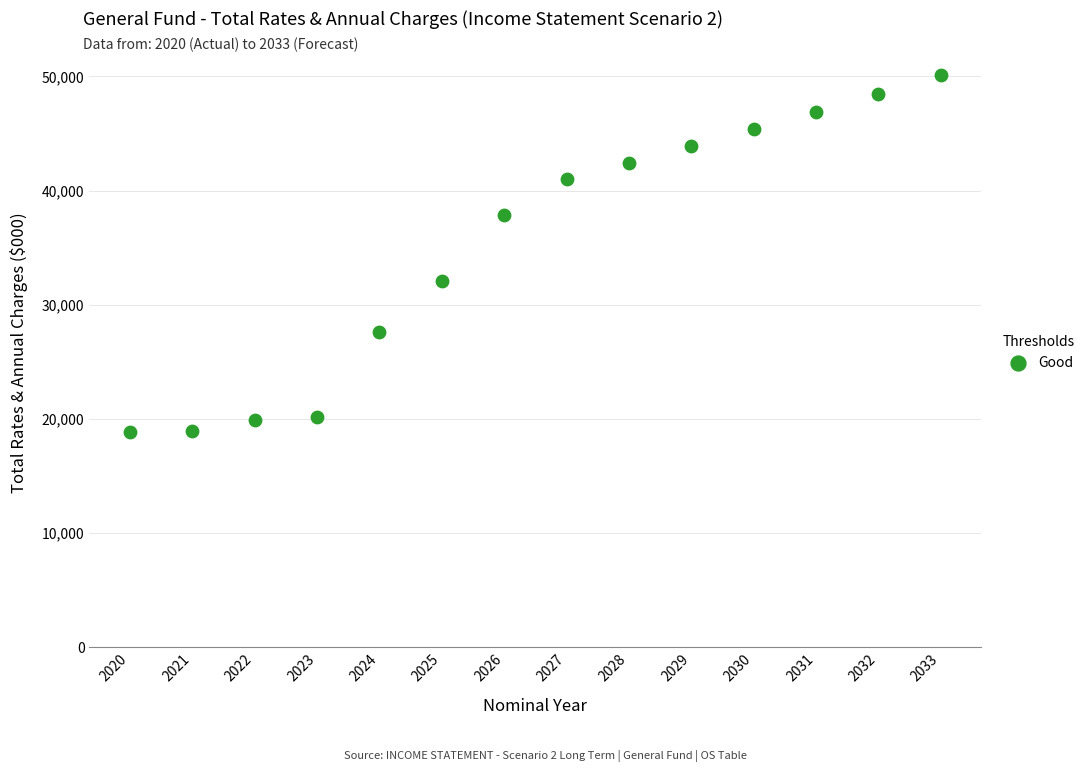

What is the range of Y values (max minus min)?

31273.4